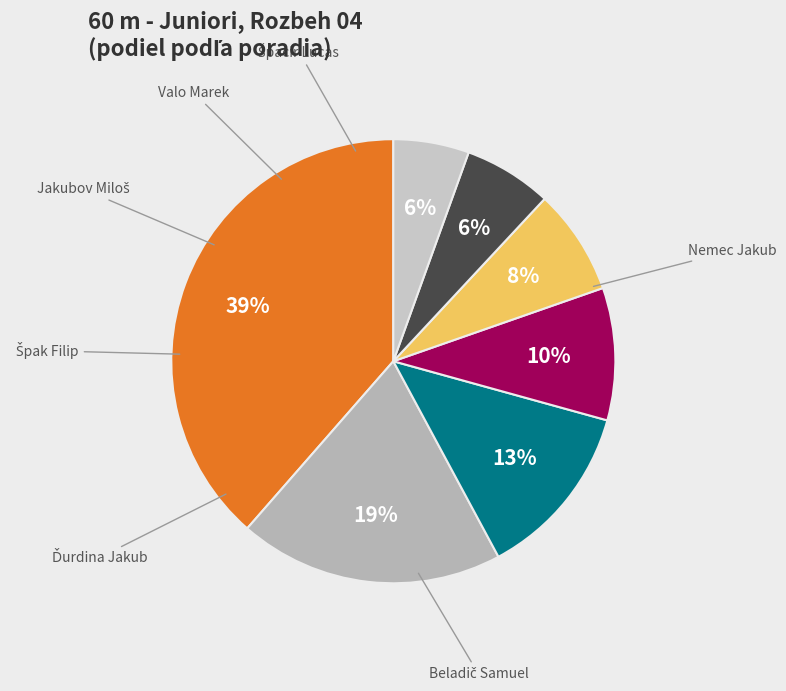

Count the number of slices in the pie.

7